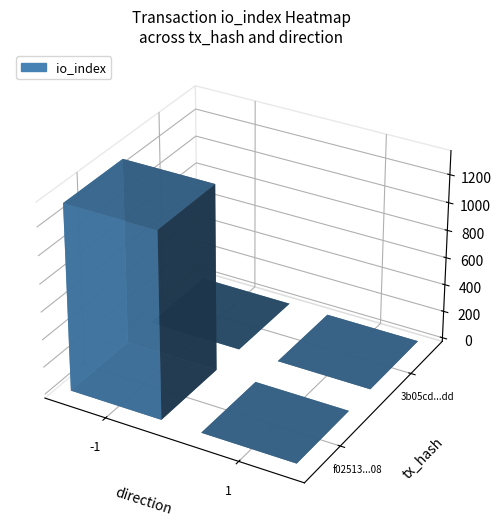

At how many categories does at least one series exceed 929?

1